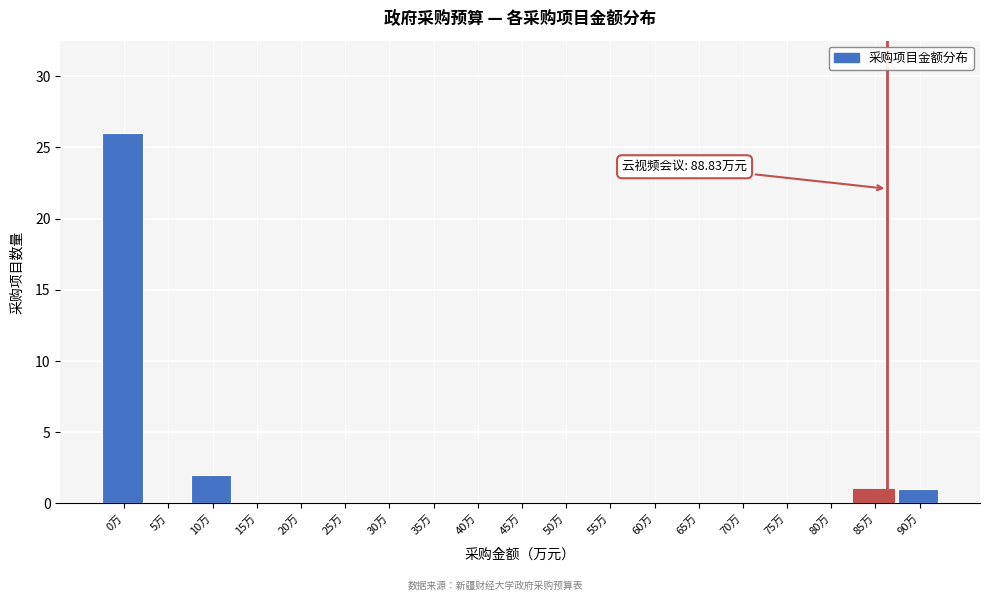

Reading left to right, list all the values displayed in this chart.

0万=26	5万=0	10万=2	15万=0	20万=0	25万=0	30万=0	35万=0	40万=0	45万=0	50万=0	55万=0	60万=0	65万=0	70万=0	75万=0	80万=0	85万=1	90万=1